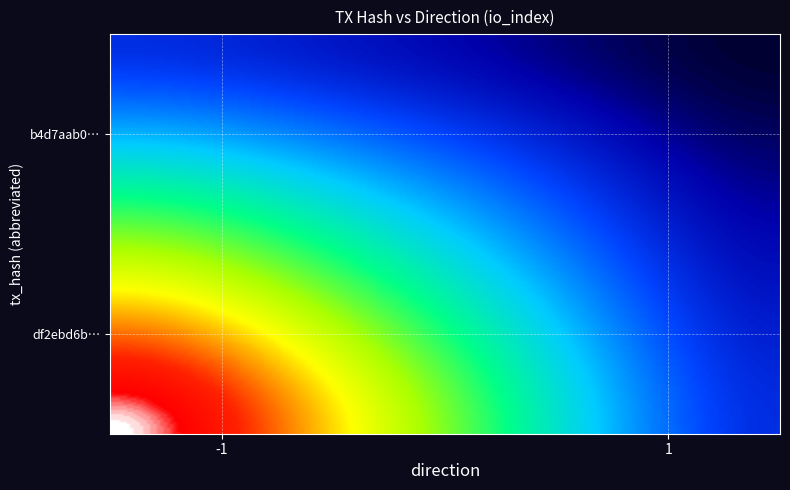

Reading right to left, transcribe all the data shown in this chart.

df2ebd6b3e4465fe91ad62d237dceb4d08d7f87: io_index=409	direction=-1
b4d7aab07d282db284042e8f9911edb7a31e994: io_index=0	direction=1